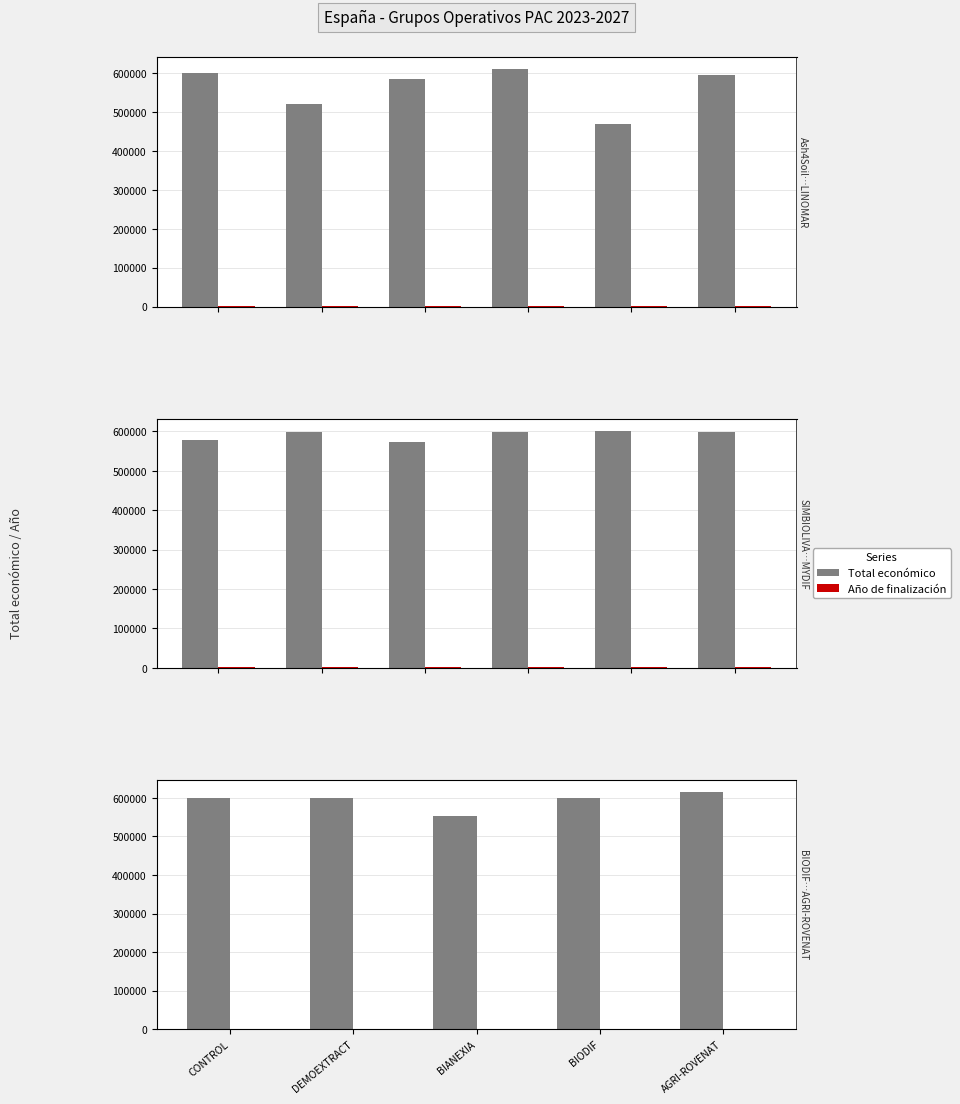

At which category is the sum across all series the highest?

AGRI-ROVENAT